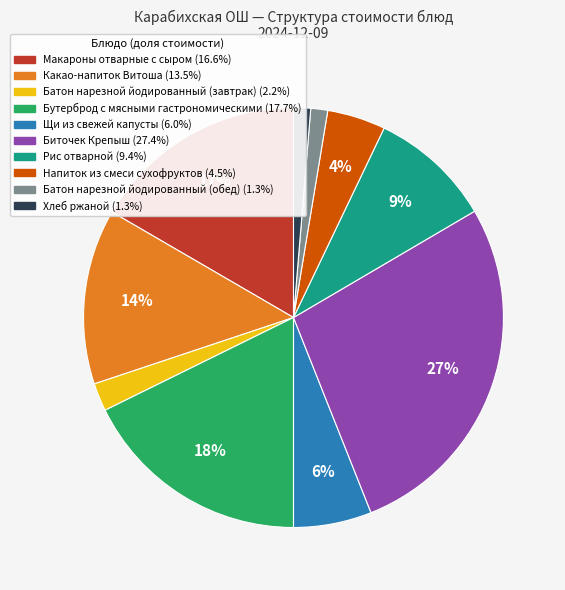

Is Напиток из смеси сухофруктов the majority of the pie?

No